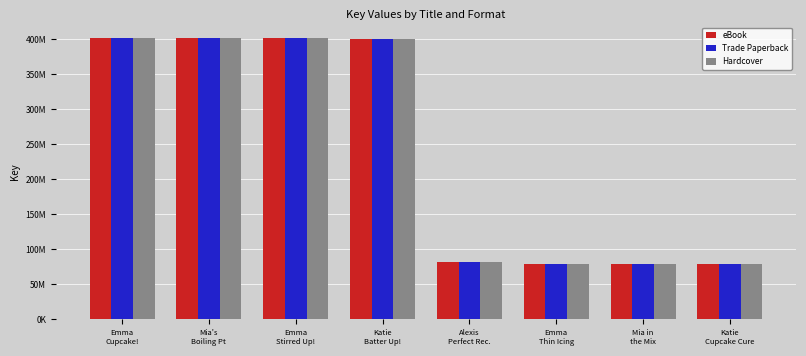

Which series has the largest total across all categories?

eBook